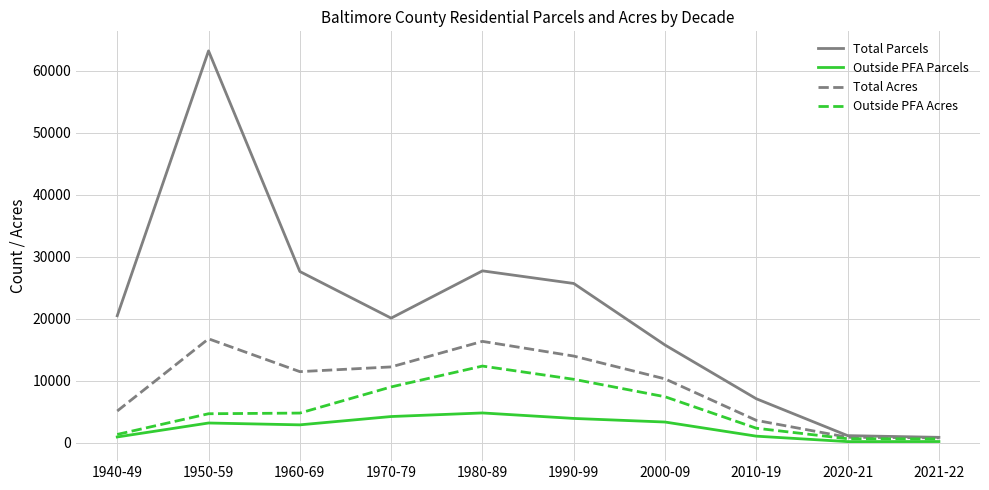

What is the total value across all series at 1950-59?

87872.7